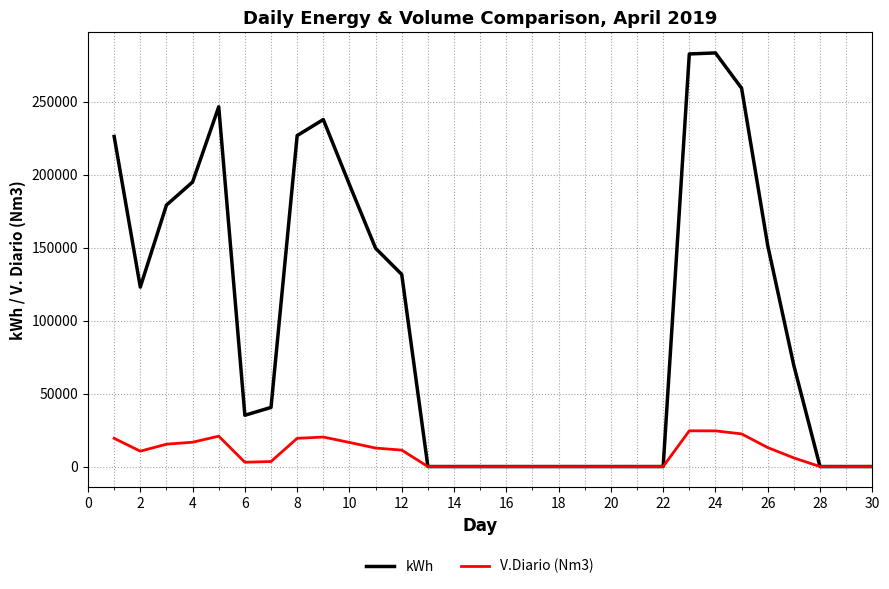

List the series in order of their overall mean, lowest first.

V.Diario (Nm3), kWh